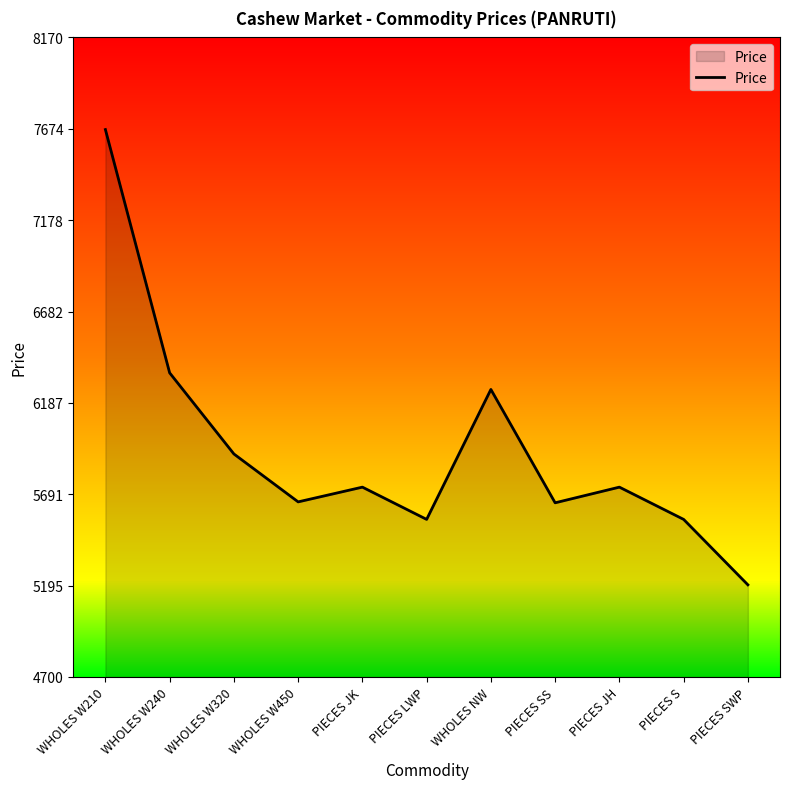

At which category does the data reach its first local peak?

PIECES JK